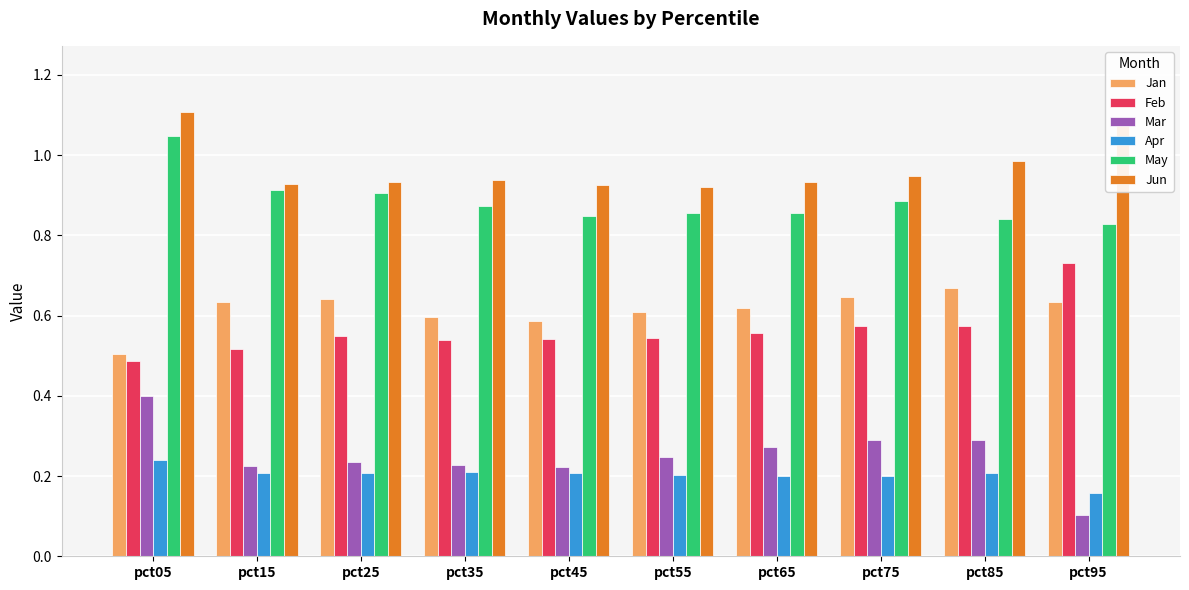

At how many categories does at least one series exceed 0?

10